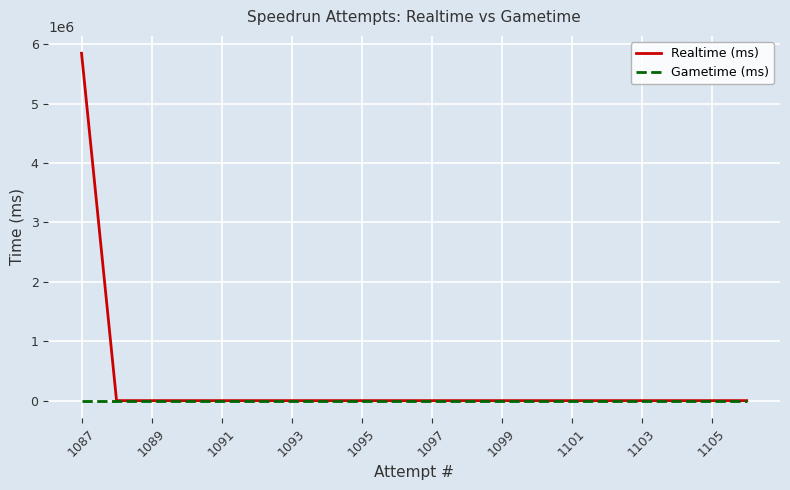

Which series has the largest range (max minus min)?

Realtime (ms)